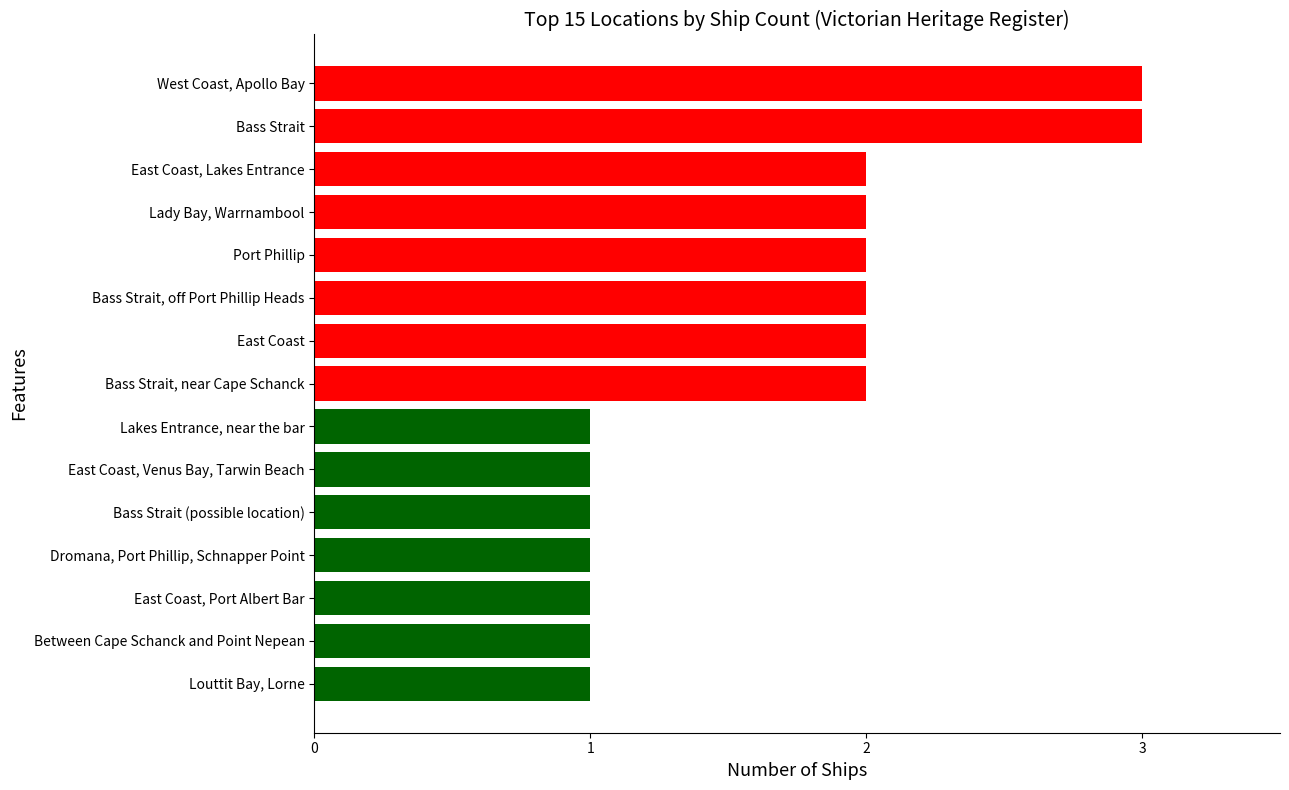

Between Lady Bay, Warrnambool and West Coast, Apollo Bay, which is larger?

West Coast, Apollo Bay